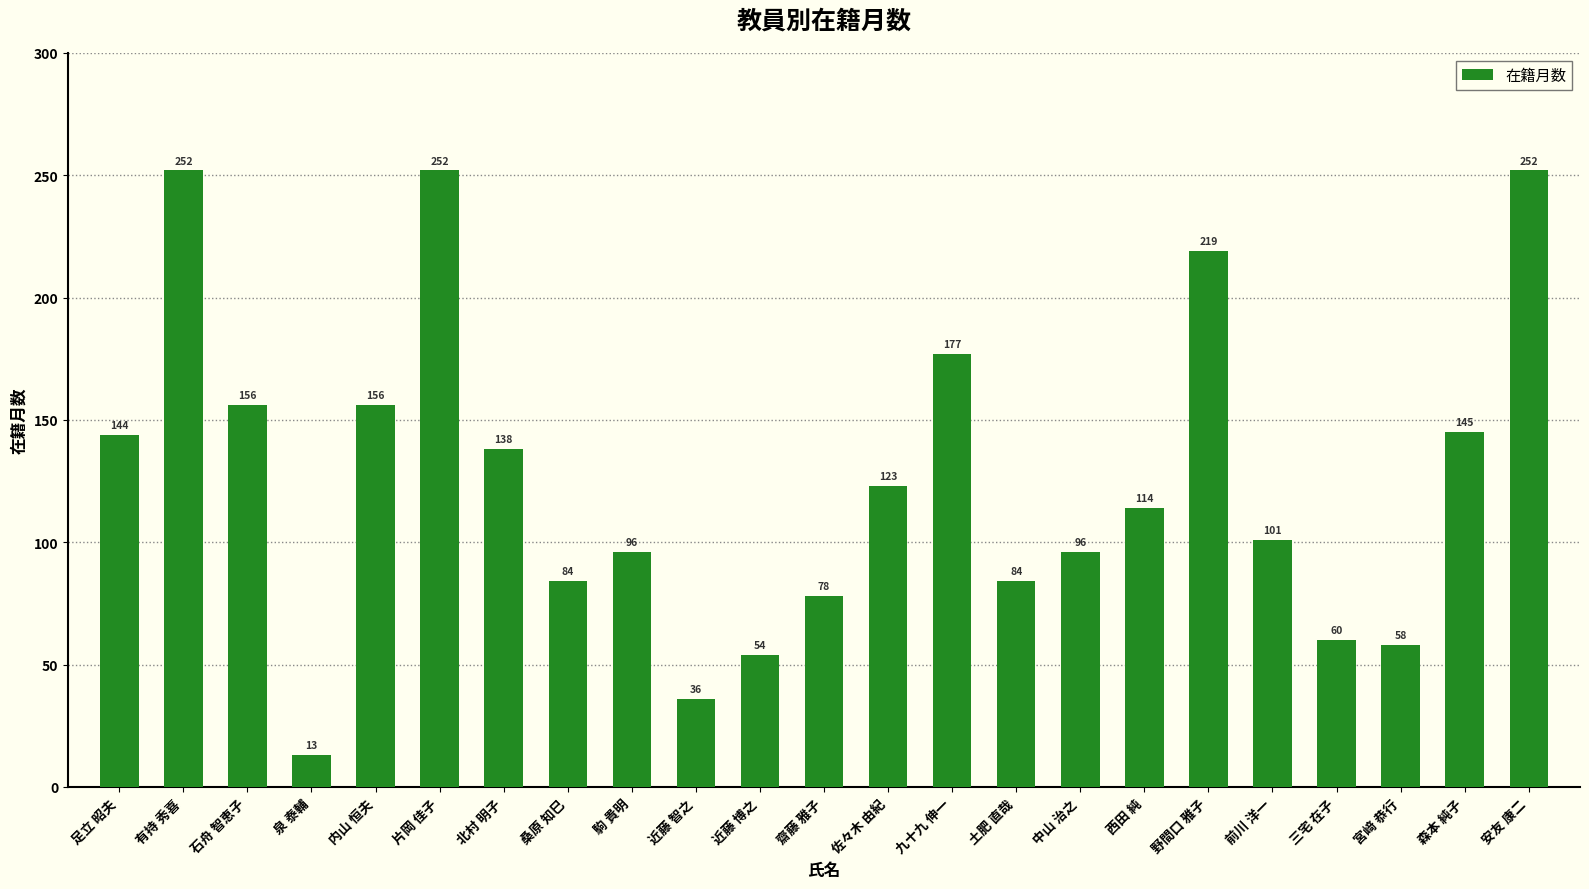

What is the average value?

126